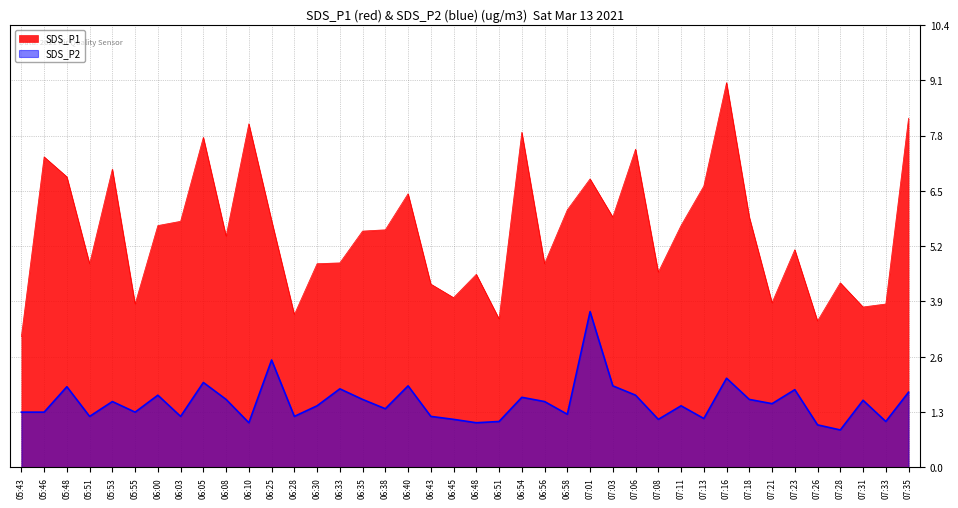

Which series has the widest spread of values?

SDS_P1